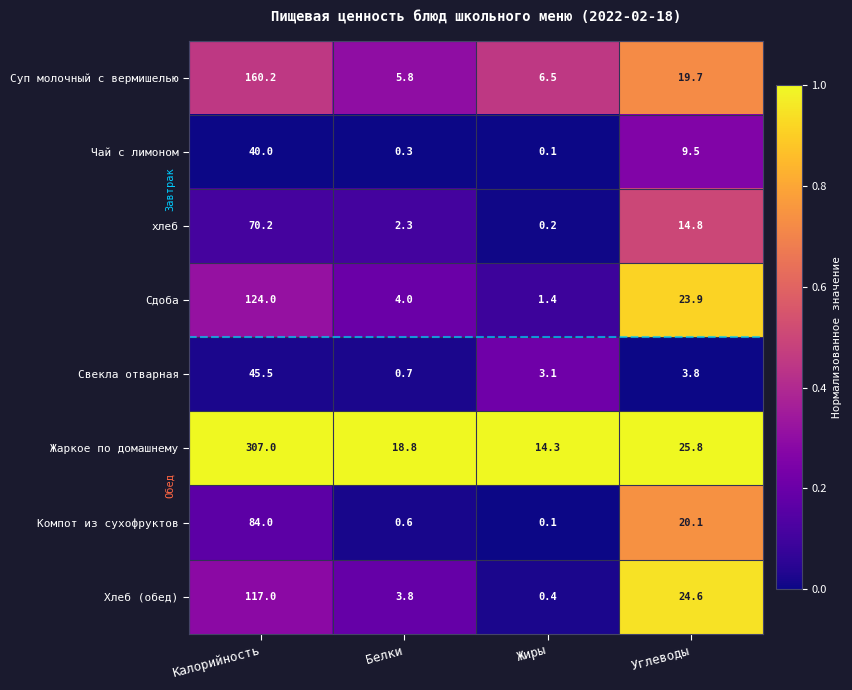

Which series changed the most between Белки and Углеводы?

Хлеб (обед)